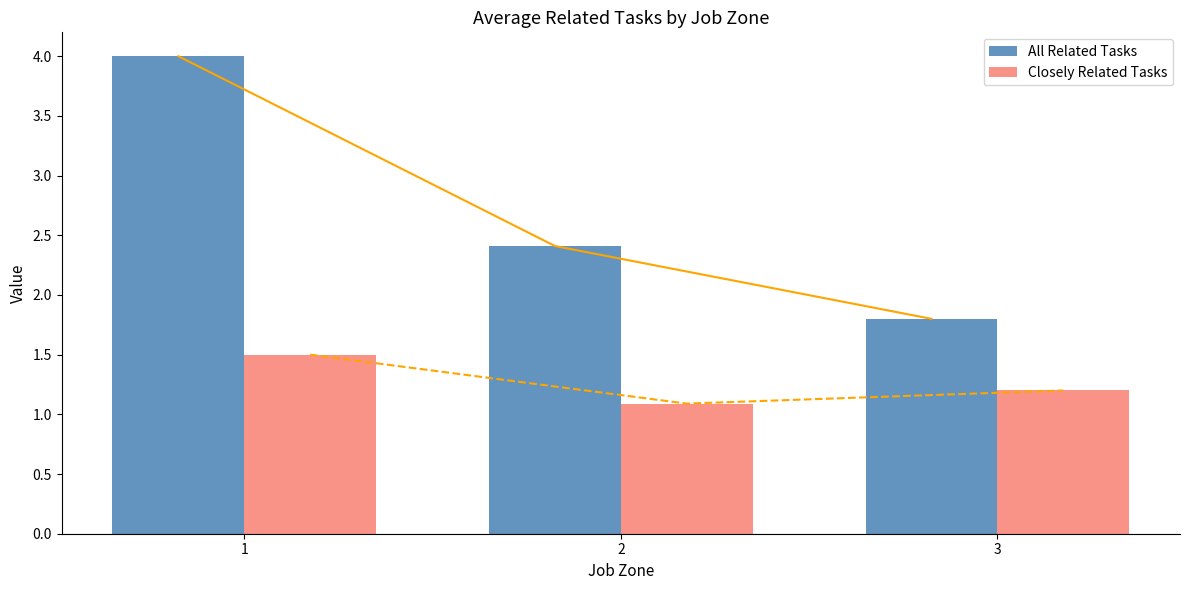

True or false: All Related Tasks has a value of 2.4 at 2.

True